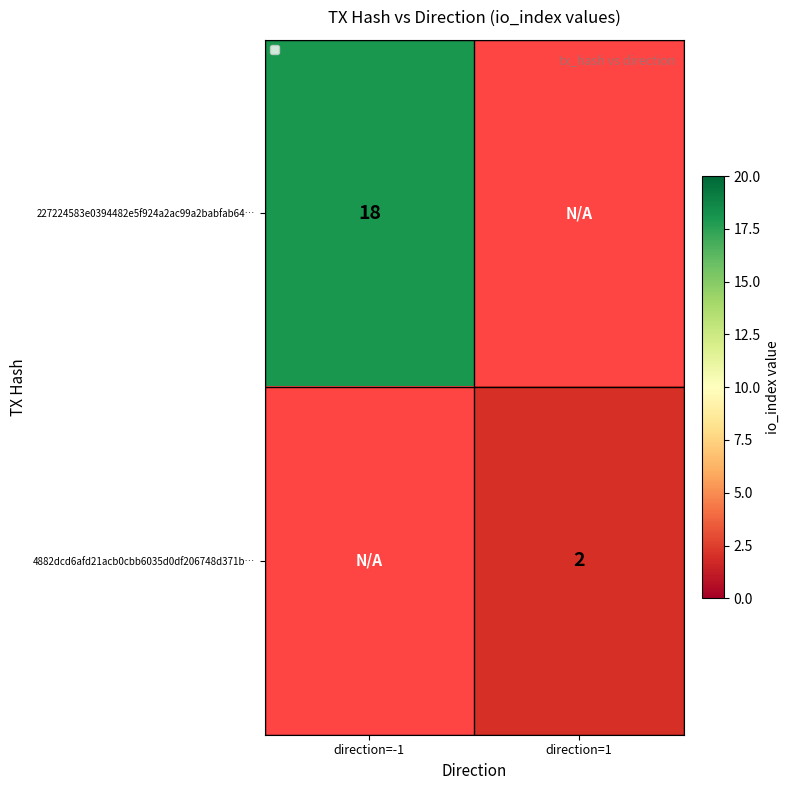

The 4882dcd6afd21acb0cbb6035d0df206748d371b… series shows 2 at direction=1. True or false?

True